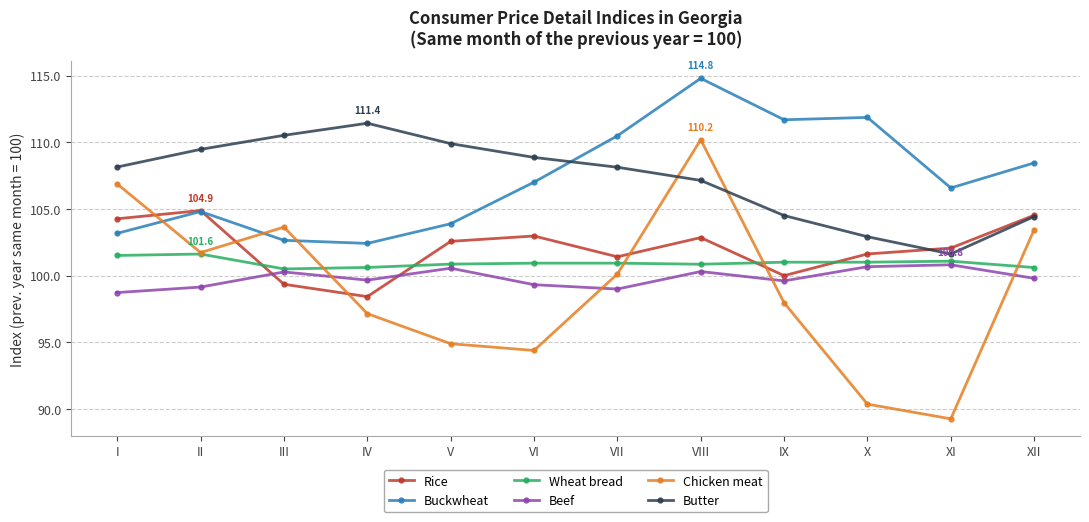

What is the average value of the Rice series?

102.1